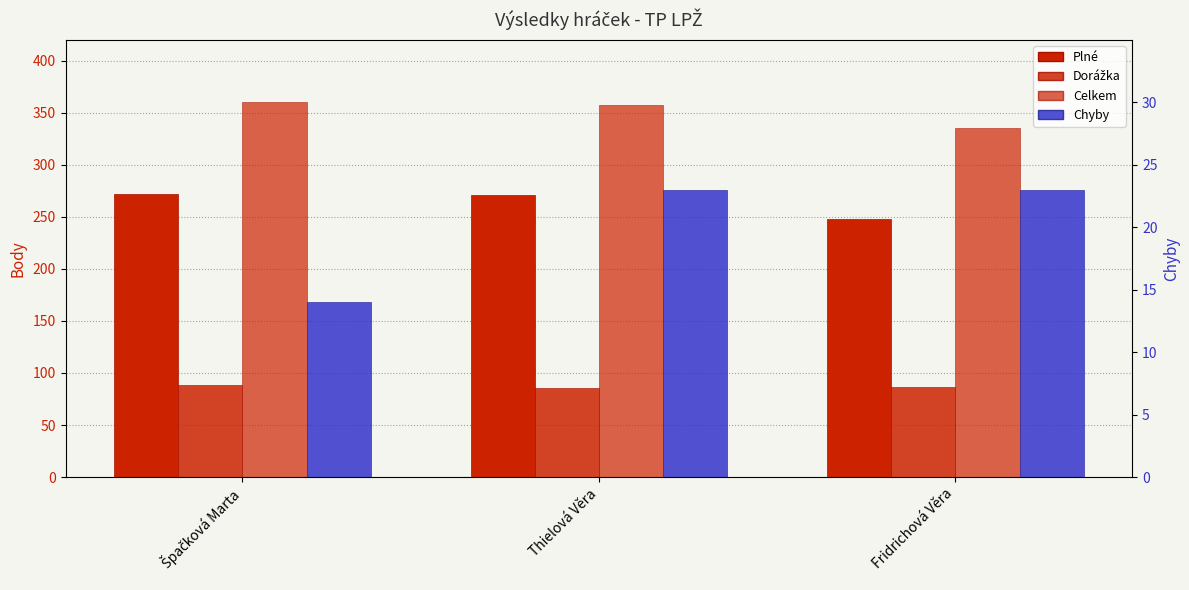

What is the label of the 1st bar from the right?

Fridrichová Věra